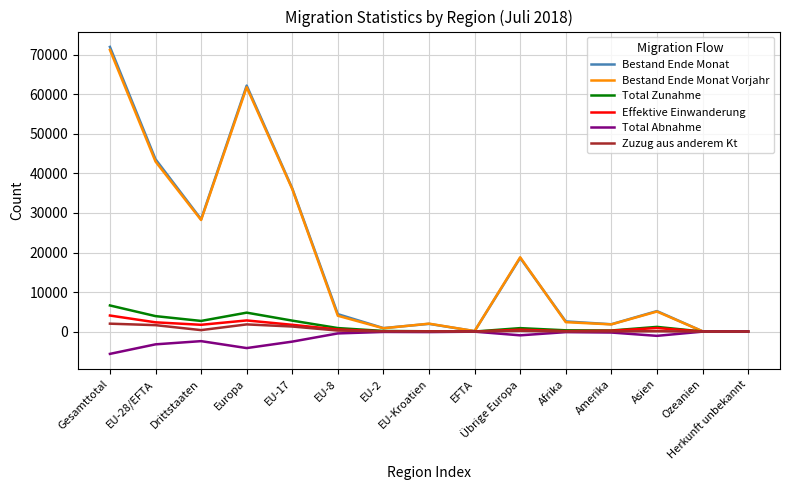

Which series has the largest range (max minus min)?

Bestand Ende Monat